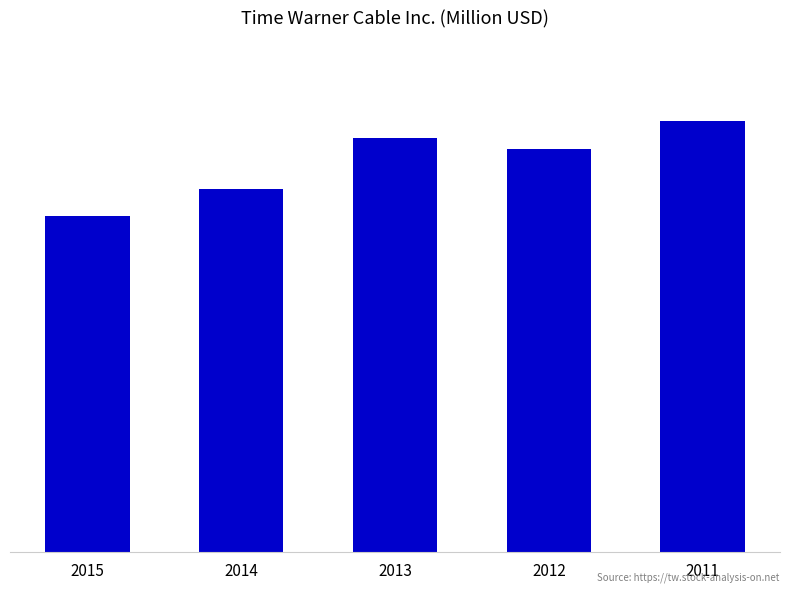

What is the sum of the values at 2011 and 2015?

6741